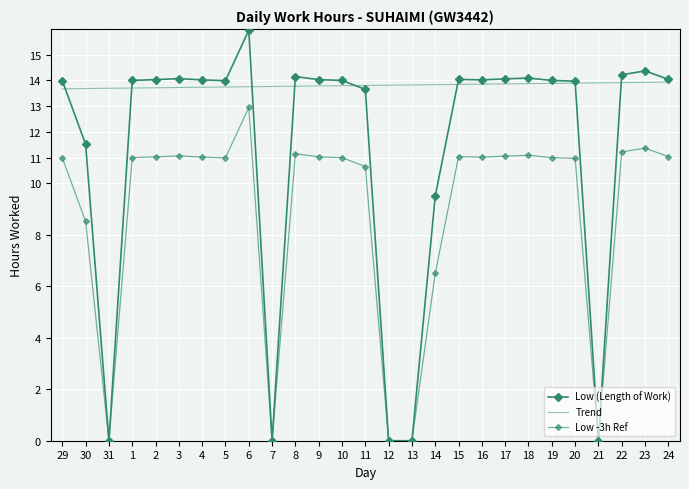

Rank the categories by Low (Length of Work) value from lowest to highest.

31, 7, 12, 13, 21, 14, 30, 11, 20, 29, 5, 1, 10, 19, 4, 16, 2, 9, 15, 24, 17, 3, 18, 8, 22, 23, 6